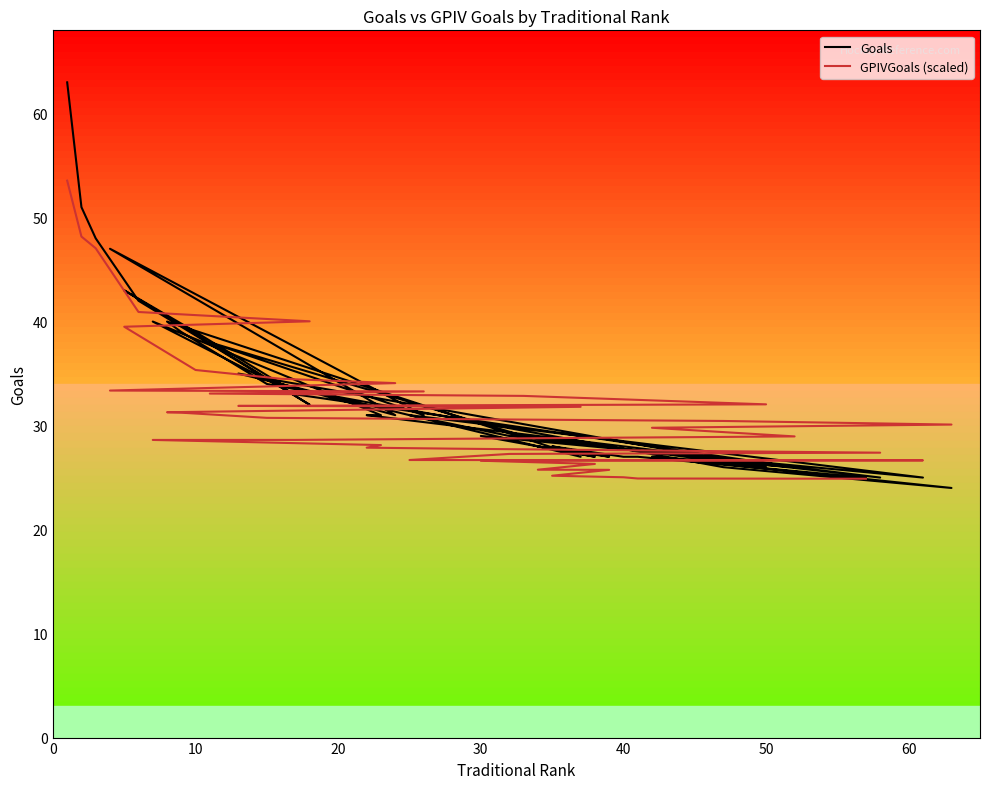

Rank the series by their average value, from highest to lowest.

Goals, GPIVGoals (scaled)